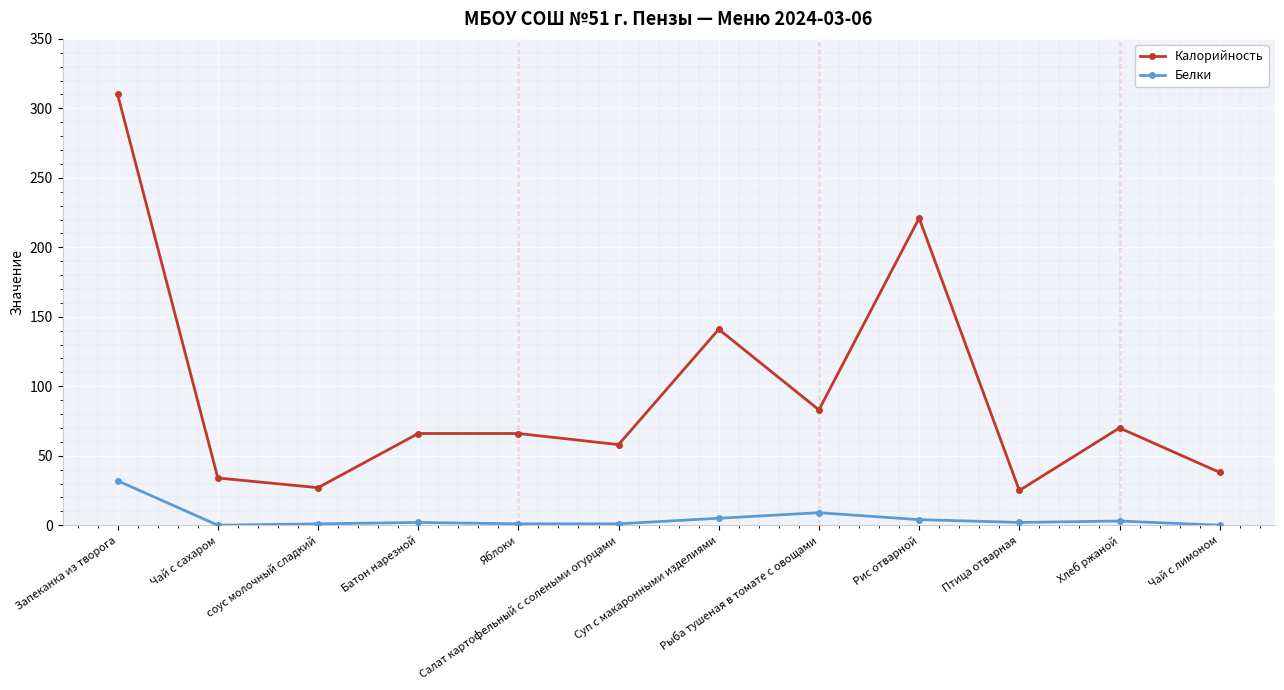

How many categories are shown in the chart?

12